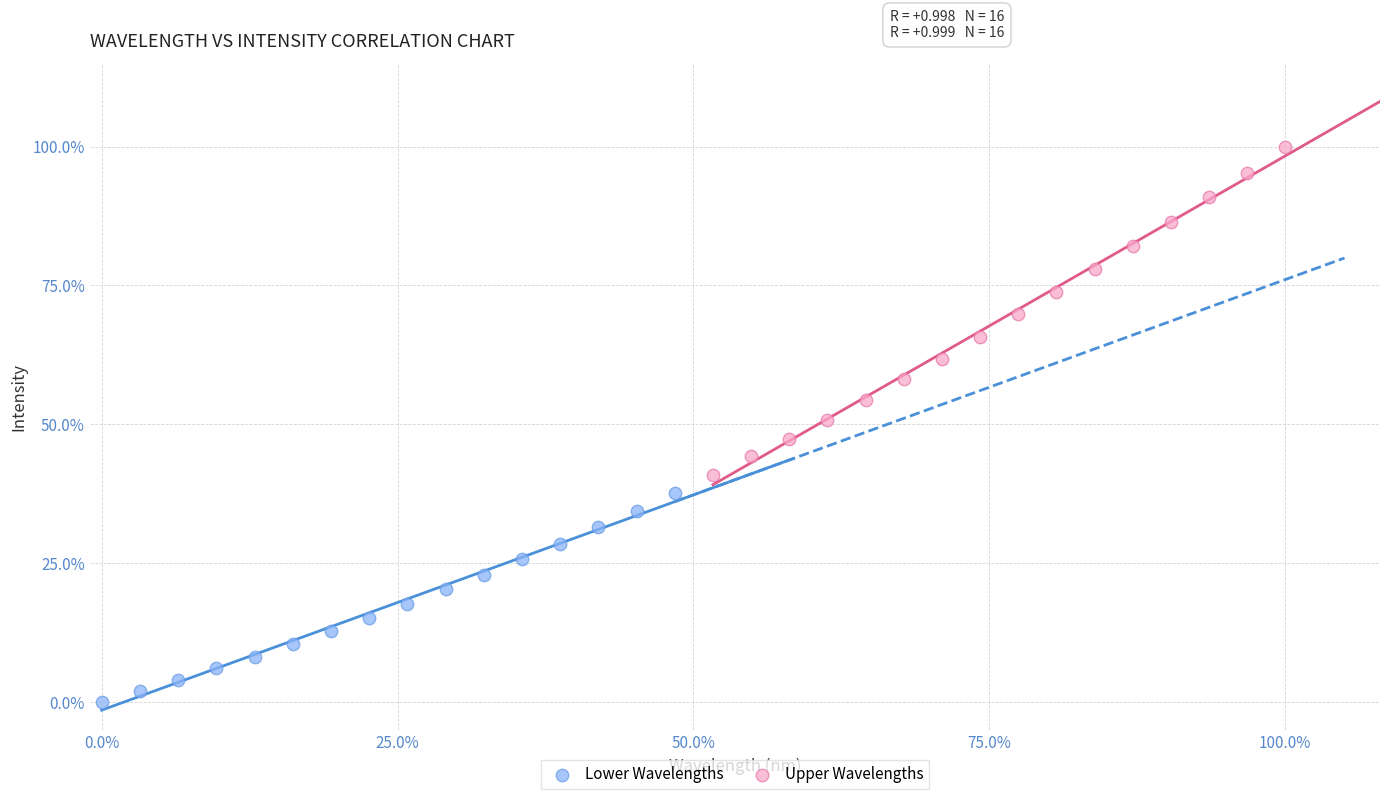

What are all the series names shown in the legend?

Lower Wavelengths, Upper Wavelengths